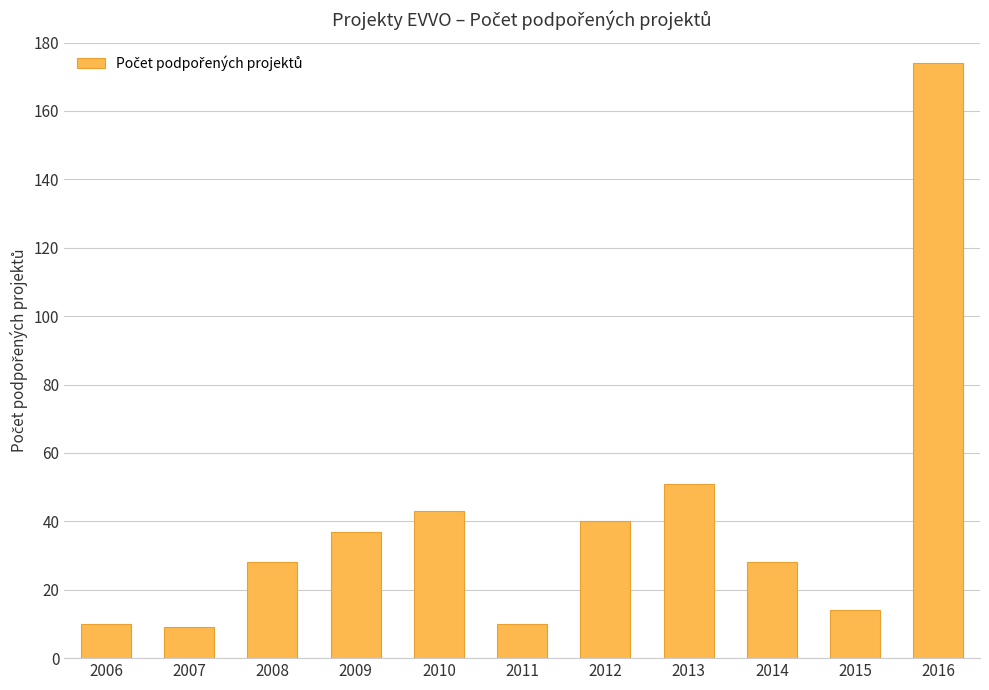

What is the difference between the values at 2013 and 2011?

41